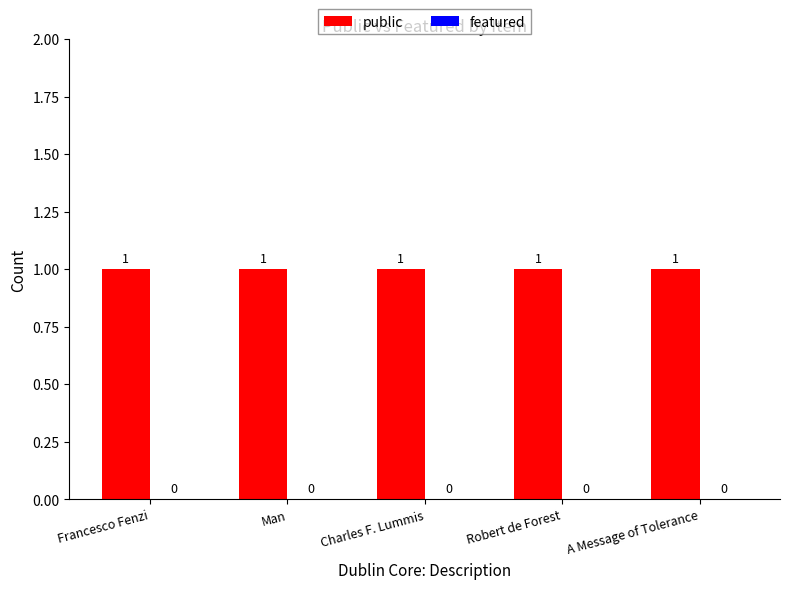

How many groups of bars are there?

5